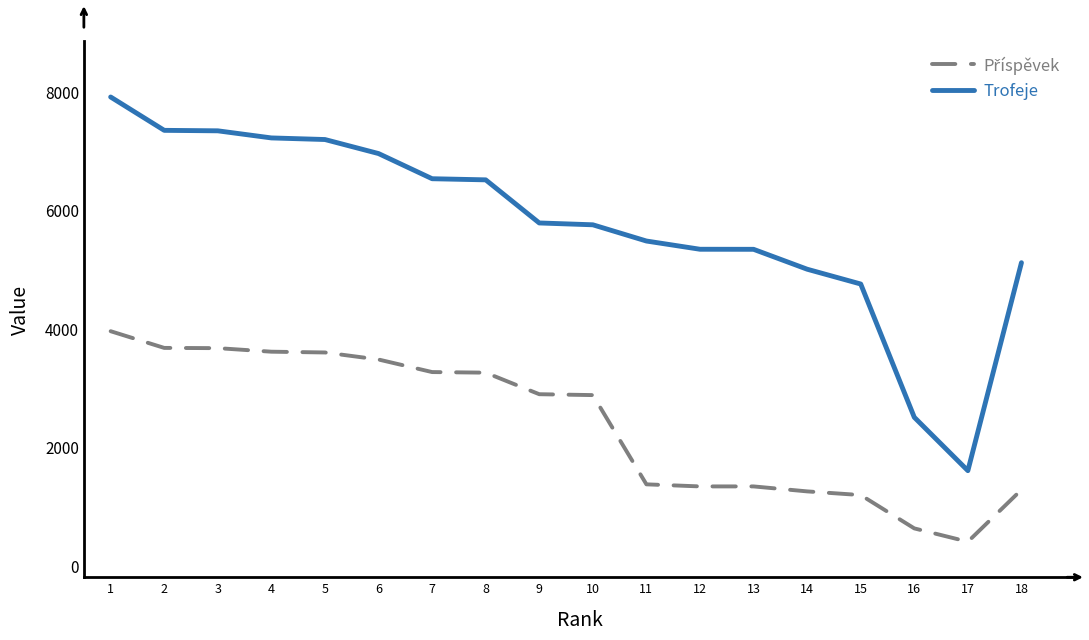

What is the maximum value shown in the chart?

7910